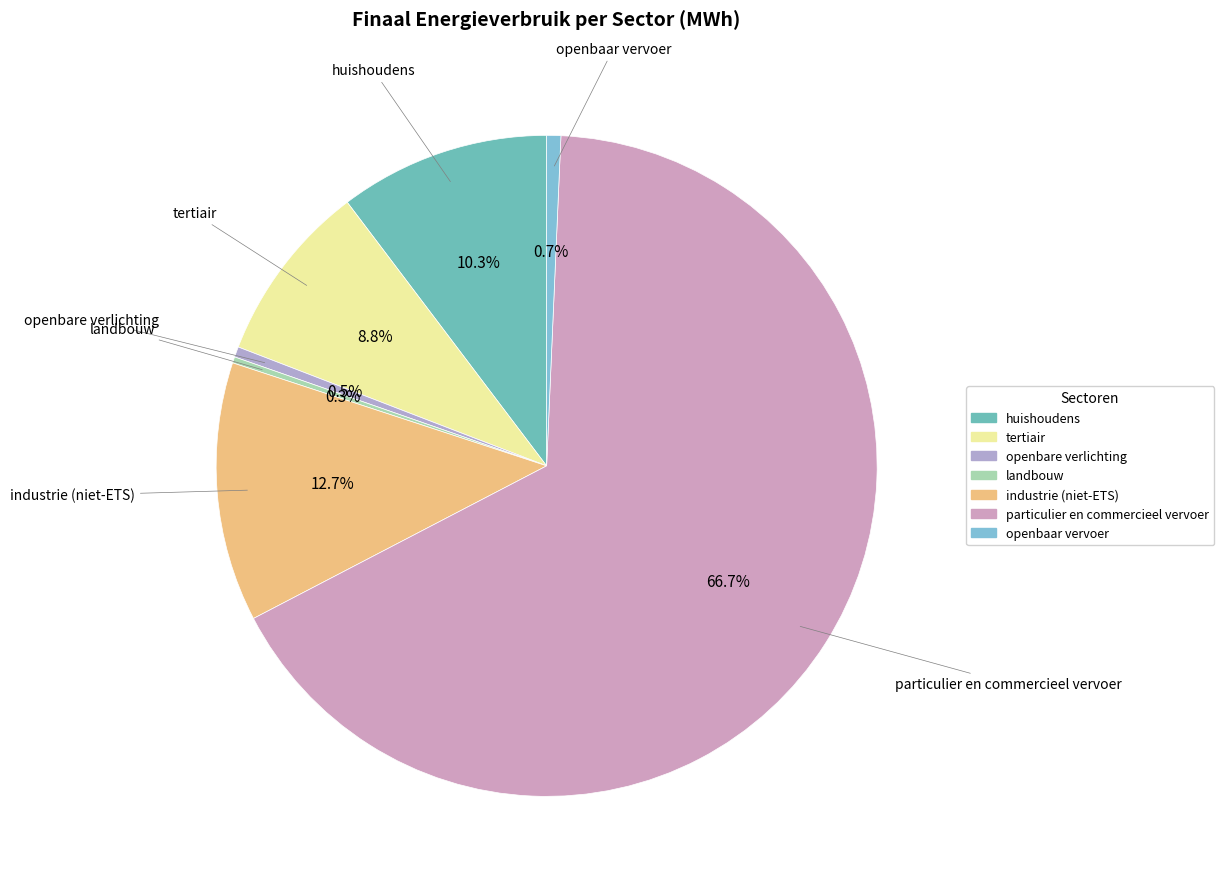

Is particulier en commercieel vervoer the majority of the pie?

Yes